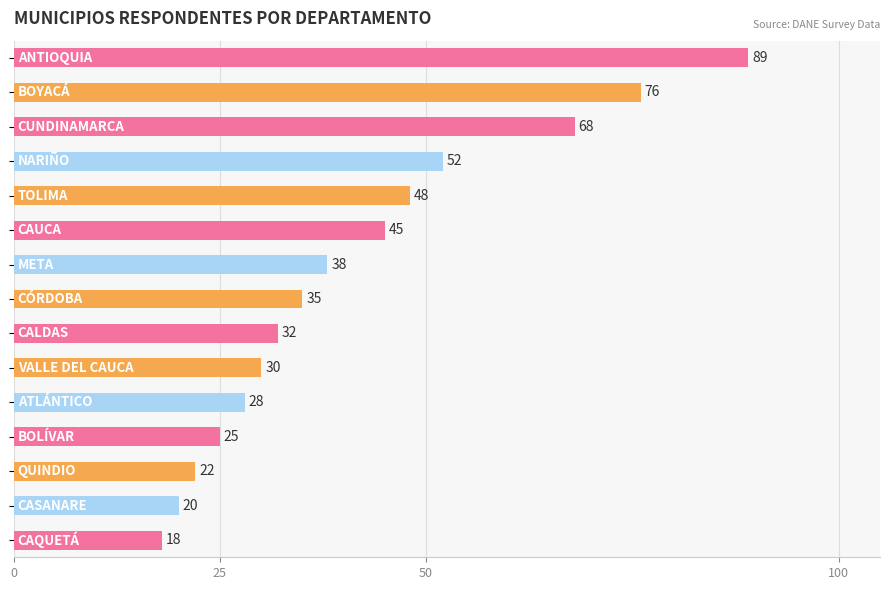

What is the sum of all values?

626